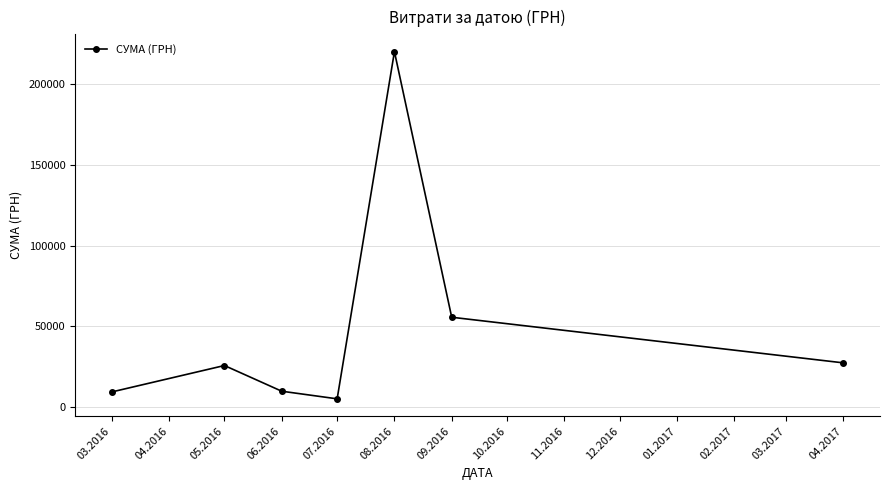

Is it true that the value at 07.2016 is 90019.8?

False